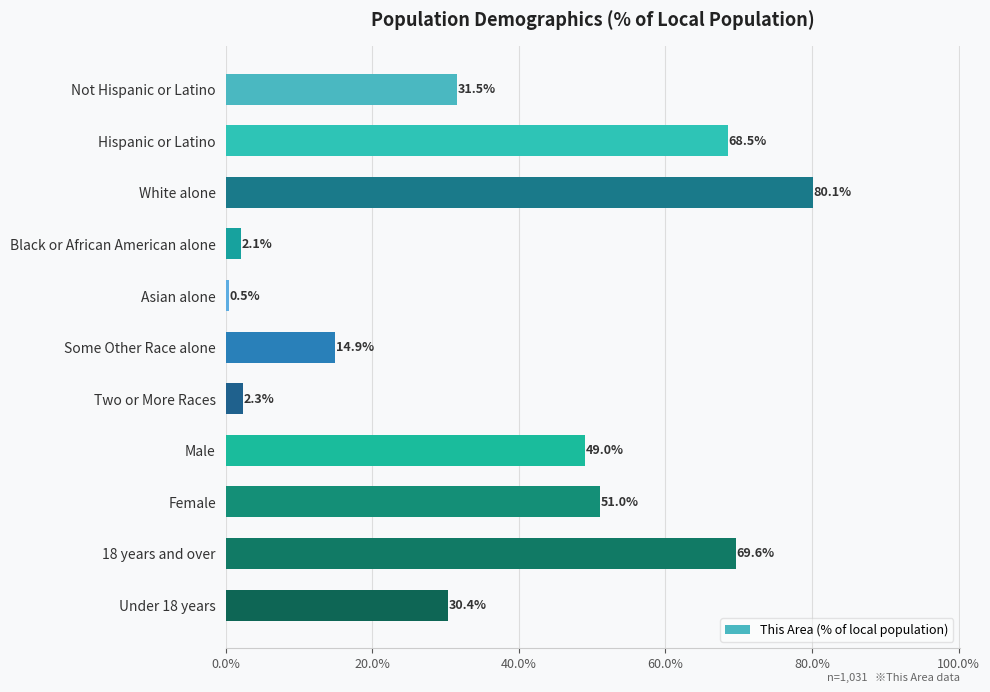

What is the difference between the maximum and minimum values?

79.6